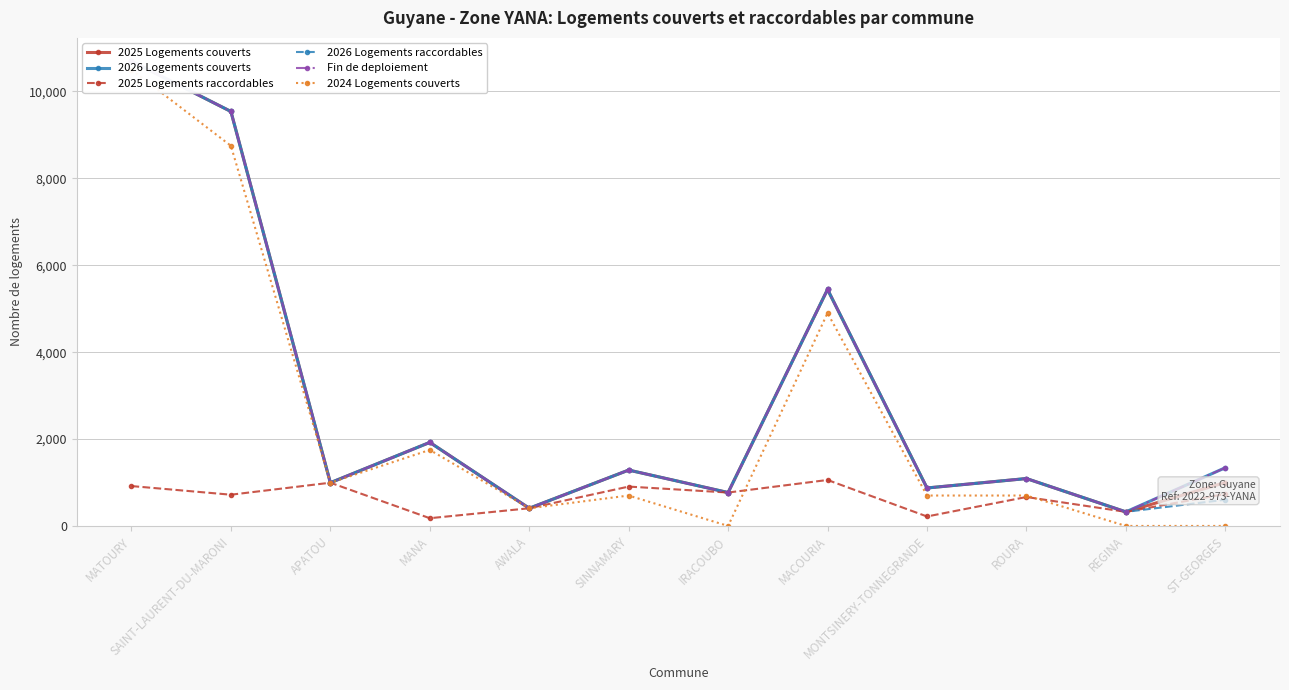

At which label does Fin de deploiement first exceed 1286?

MATOURY